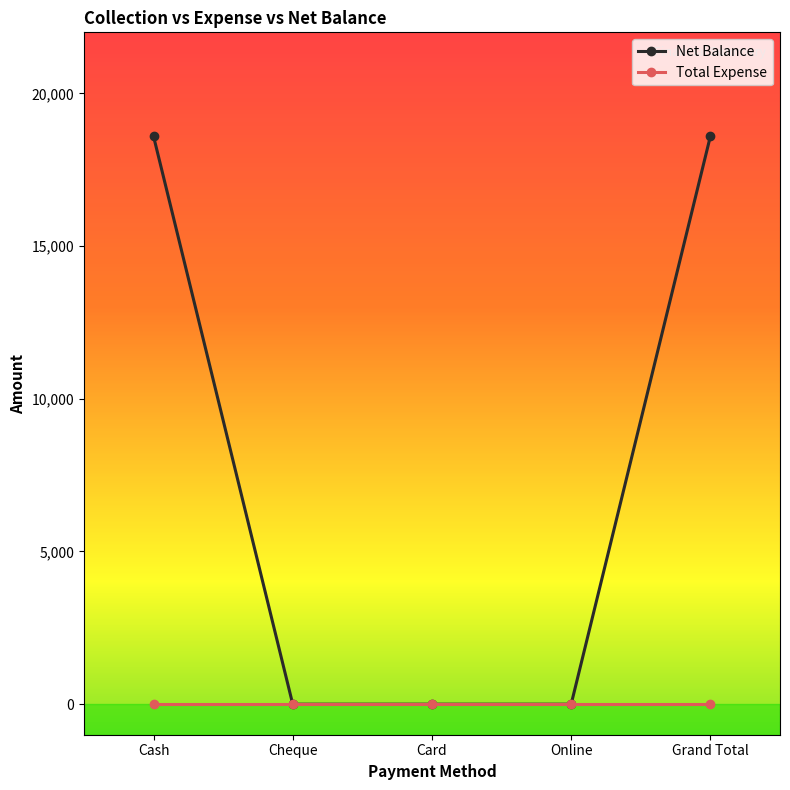

What is the label of the 3rd point from the left?

Card